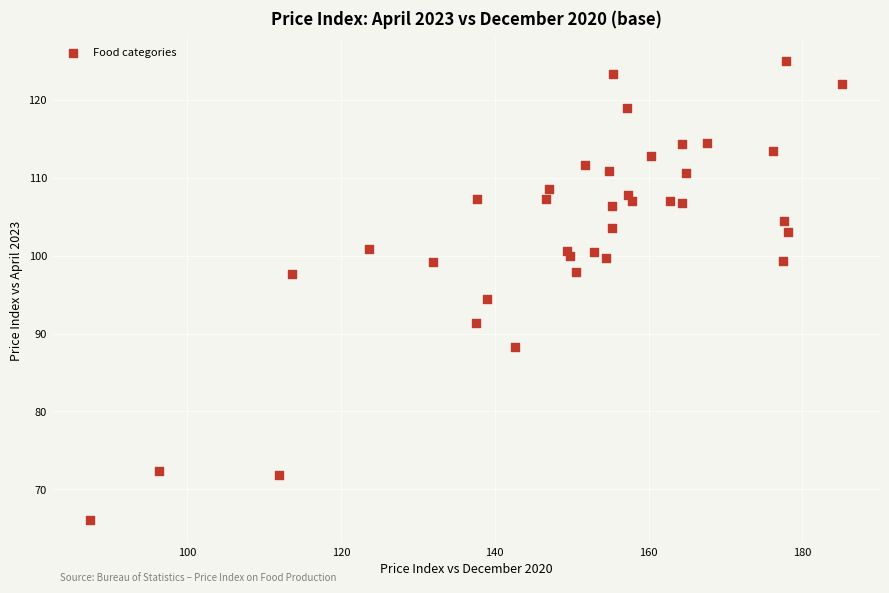

What is the range of Y values (max minus min)?

58.9